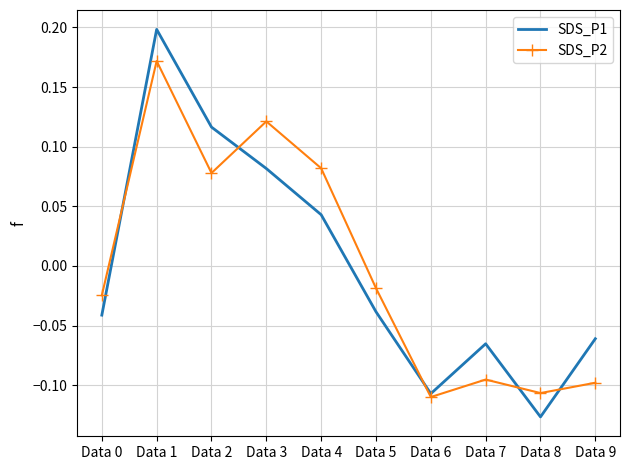

Which category has the highest value in the SDS_P1 series?

Data 1